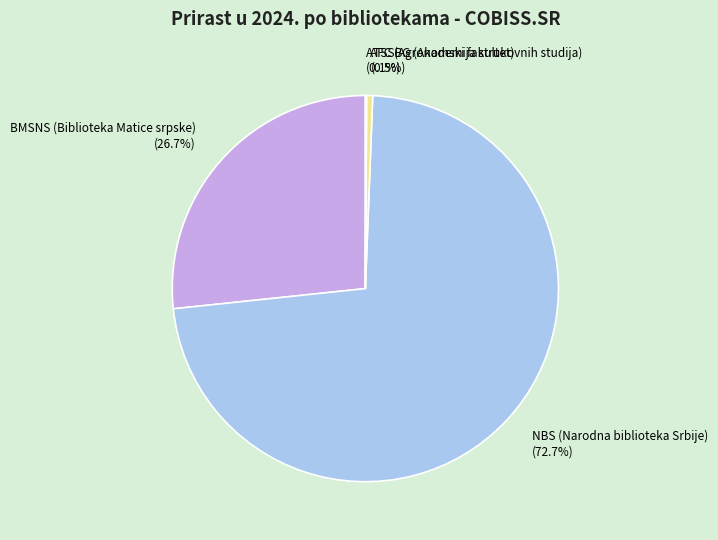

True or false: NBS (Narodna biblioteka Srbije) accounts for 73% of the total.

True